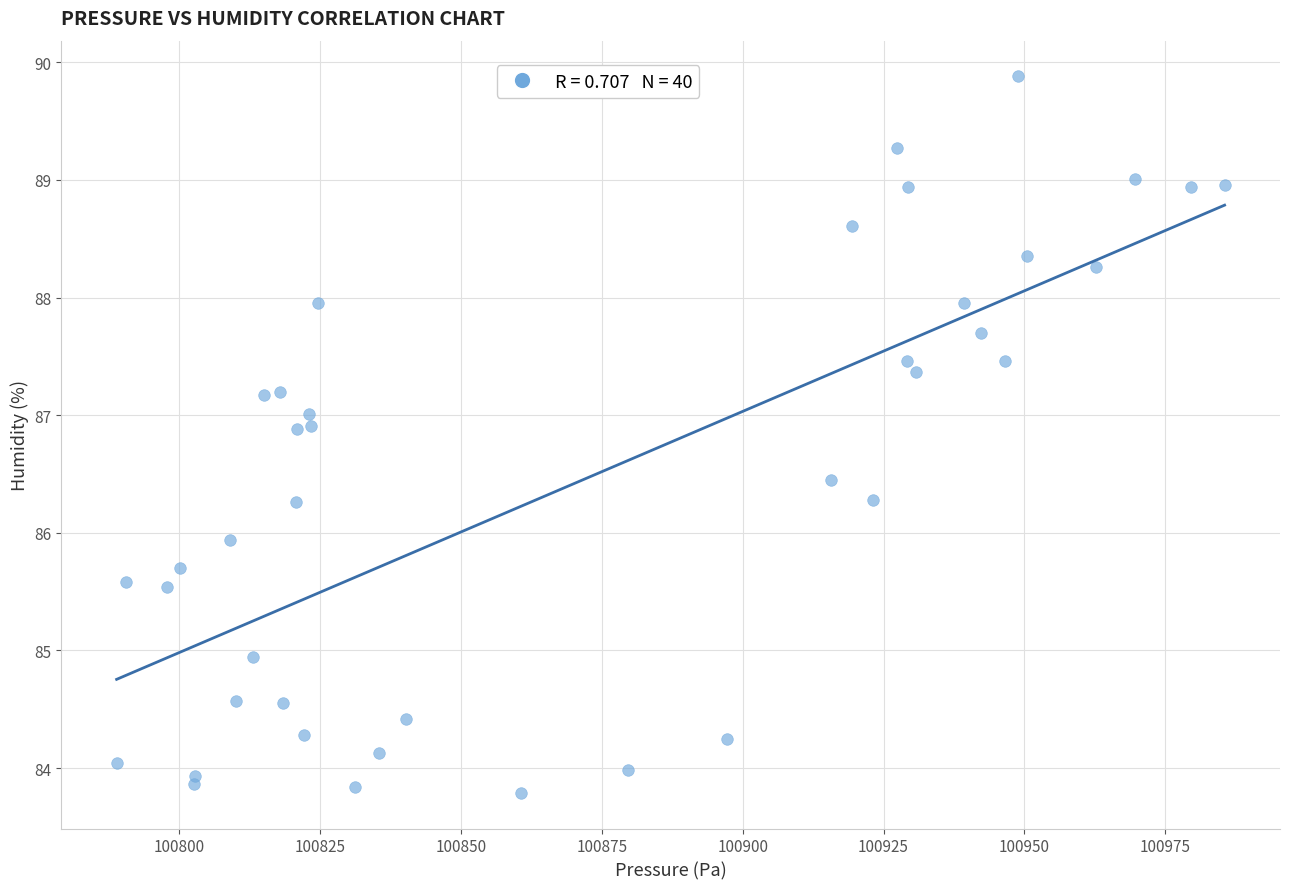

What is the range of X values (max minus min)?

196.7